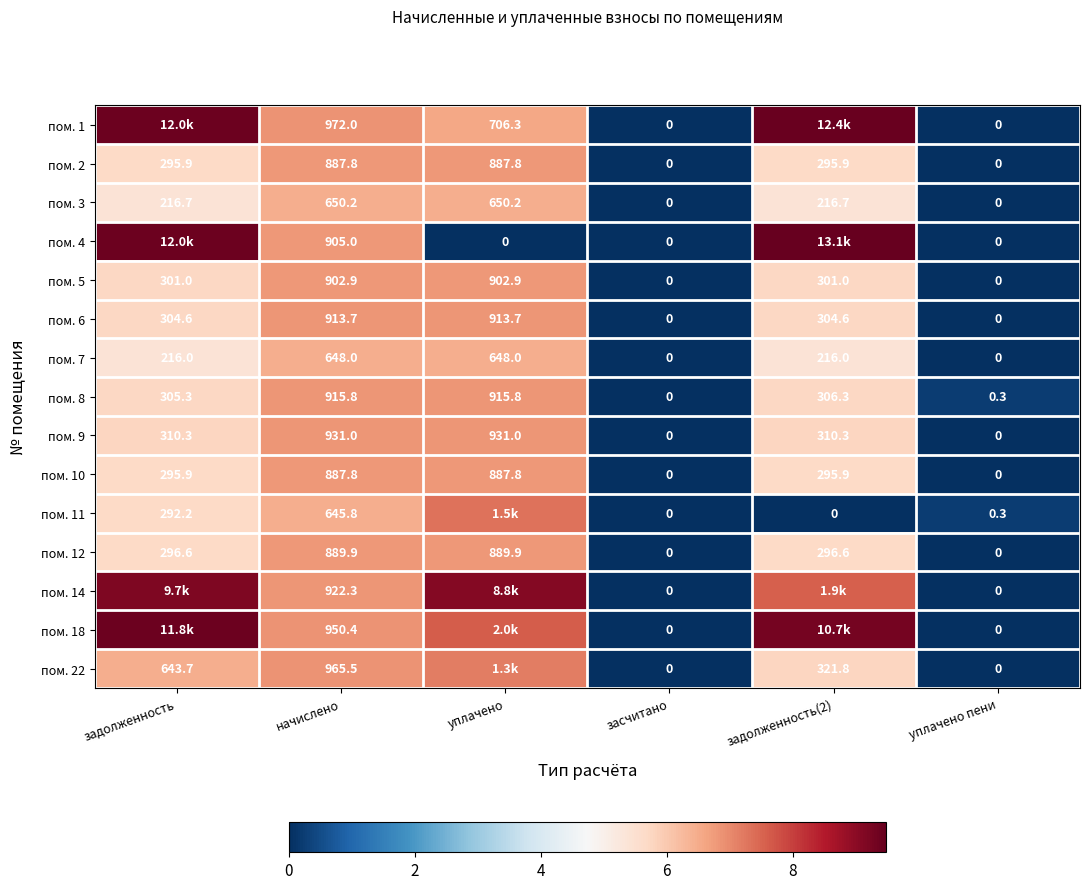

Is the value of пом. 8 at начислено greater than the value of пом. 12 at уплачено?

Yes